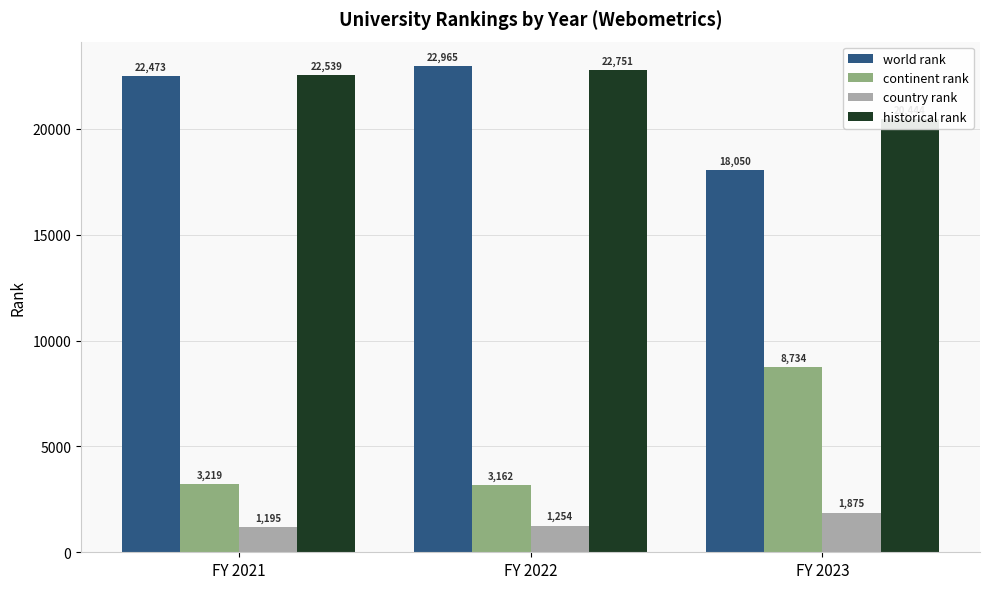

How many series are shown in this chart?

4